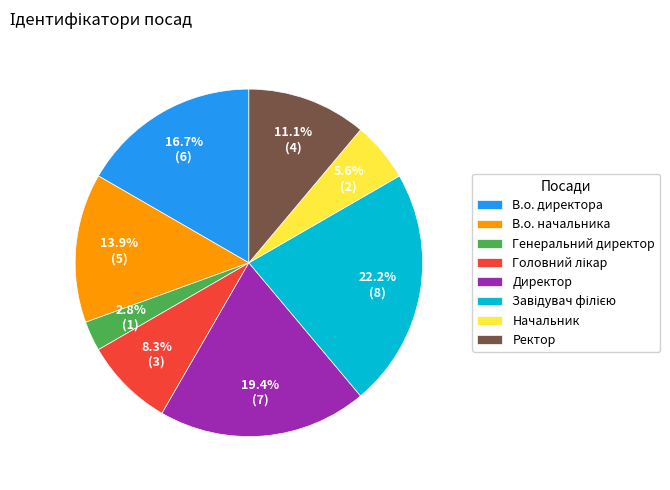

Which category has the smallest portion of the pie?

Генеральний директор